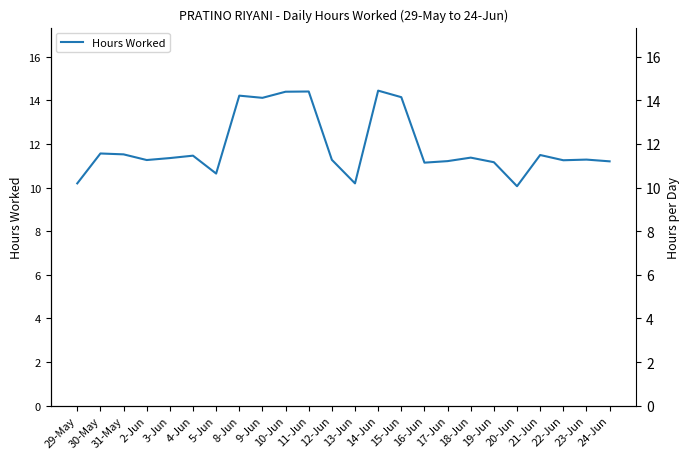

Reading right to left, what are all the values shown in this chart?

24-Jun=11.2	23-Jun=11.3	22-Jun=11.2	21-Jun=11.5	20-Jun=10.1	19-Jun=11.2	18-Jun=11.4	17-Jun=11.2	16-Jun=11.1	15-Jun=14.1	14-Jun=14.4	13-Jun=10.2	12-Jun=11.3	11-Jun=14.4	10-Jun=14.4	9-Jun=14.1	8-Jun=14.2	5-Jun=10.6	4-Jun=11.5	3-Jun=11.3	2-Jun=11.3	31-May=11.5	30-May=11.6	29-May=10.2